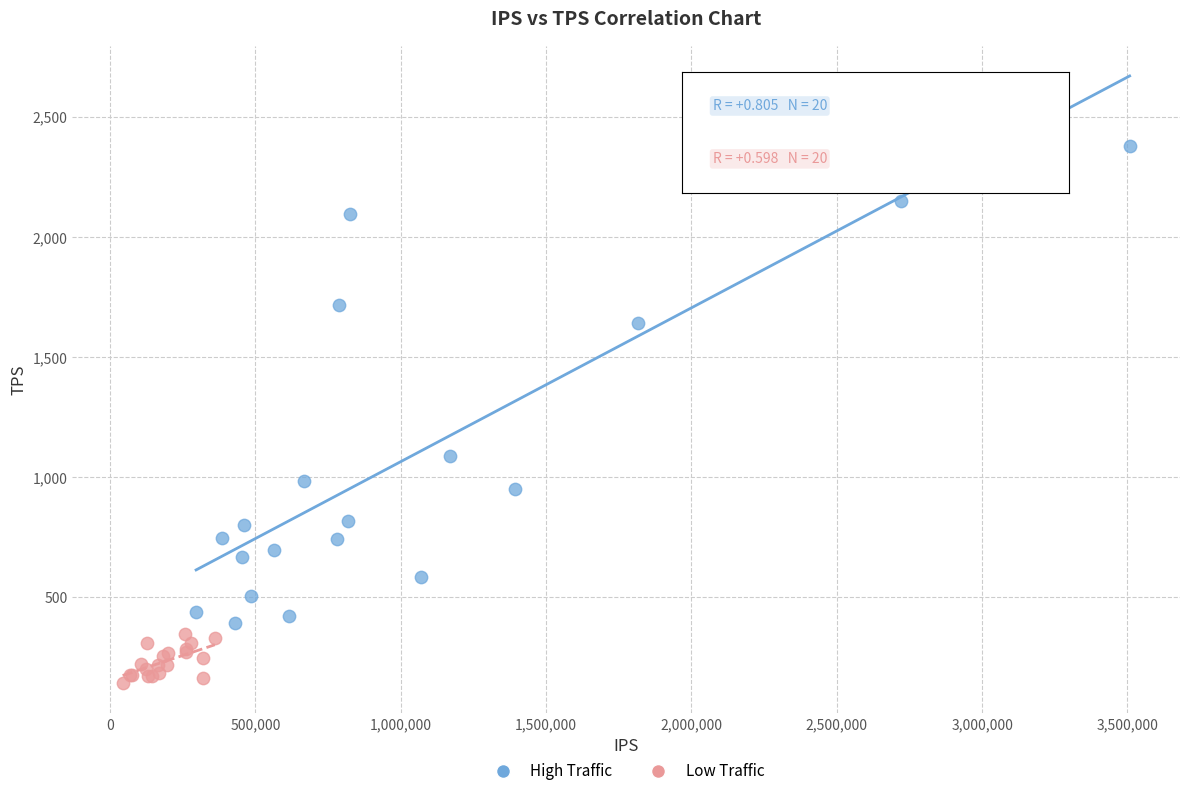

Which series reaches the minimum Y coordinate?

Low Traffic